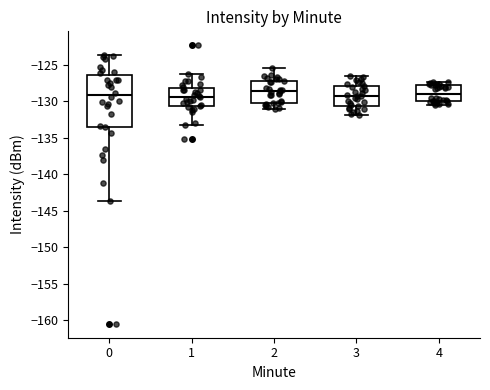

Where is the lower edge of the box at x = 1 on the y-axis? The values are not printed on the chart, so give them approximately, as read against the axis.

-130.5